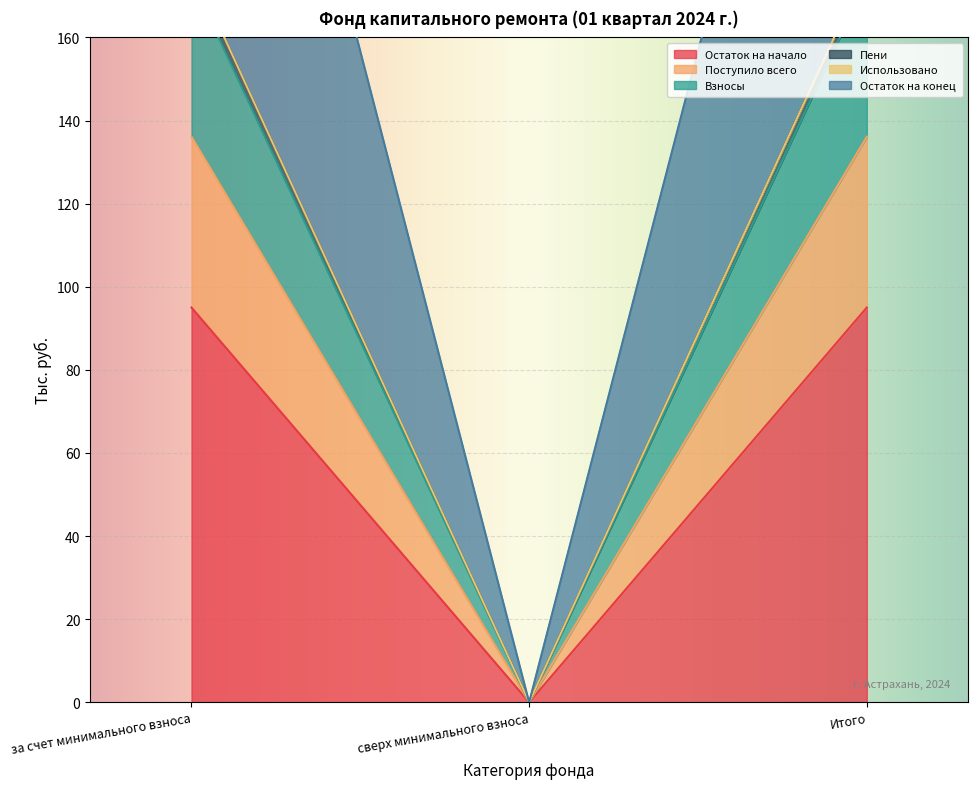

How many Взносы values are between 0 and 95?

3